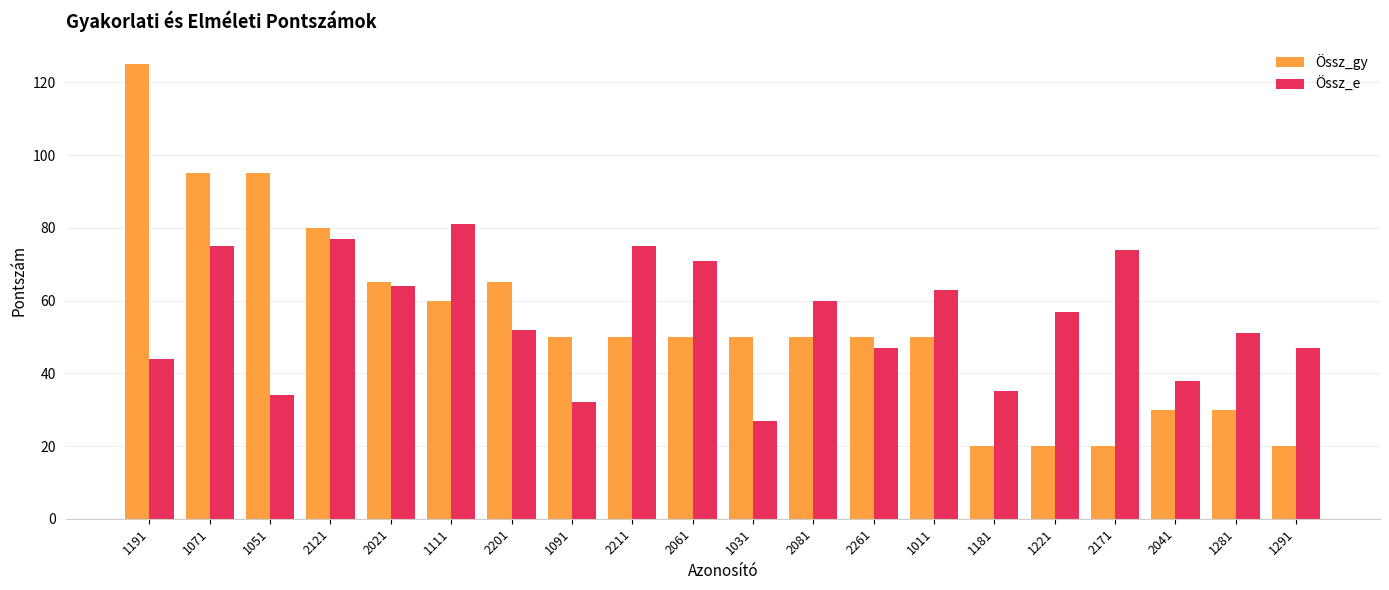

Reading left to right, list all the values displayed in this chart.

Össz_gy: 1191=125	1071=95	1051=95	2121=80	2021=65	1111=60	2201=65	1091=50	2211=50	2061=50	1031=50	2081=50	2261=50	1011=50	1181=20	1221=20	2171=20	2041=30	1281=30	1291=20
Össz_e: 1191=44	1071=75	1051=34	2121=77	2021=64	1111=81	2201=52	1091=32	2211=75	2061=71	1031=27	2081=60	2261=47	1011=63	1181=35	1221=57	2171=74	2041=38	1281=51	1291=47